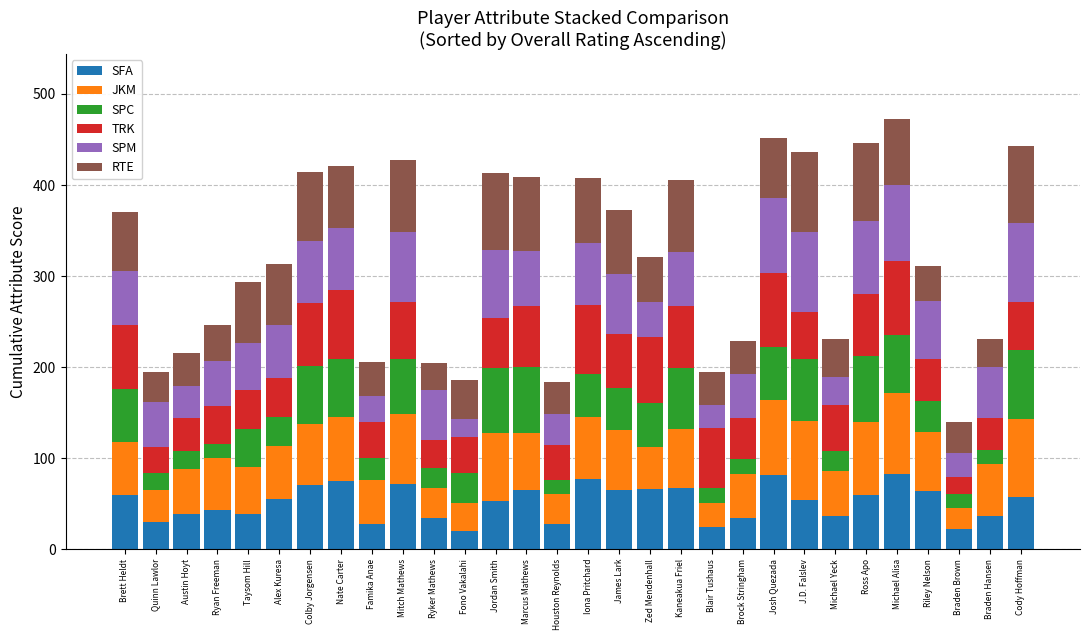

What is the maximum value for SFA?

83